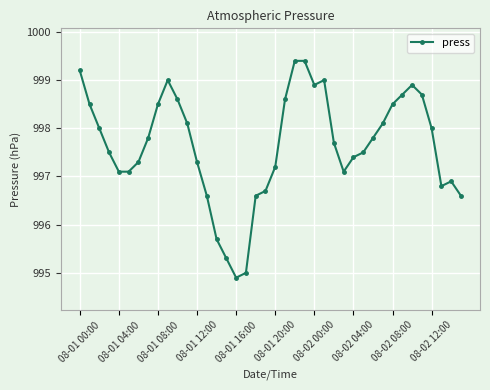

What is the smallest value displayed?

994.9